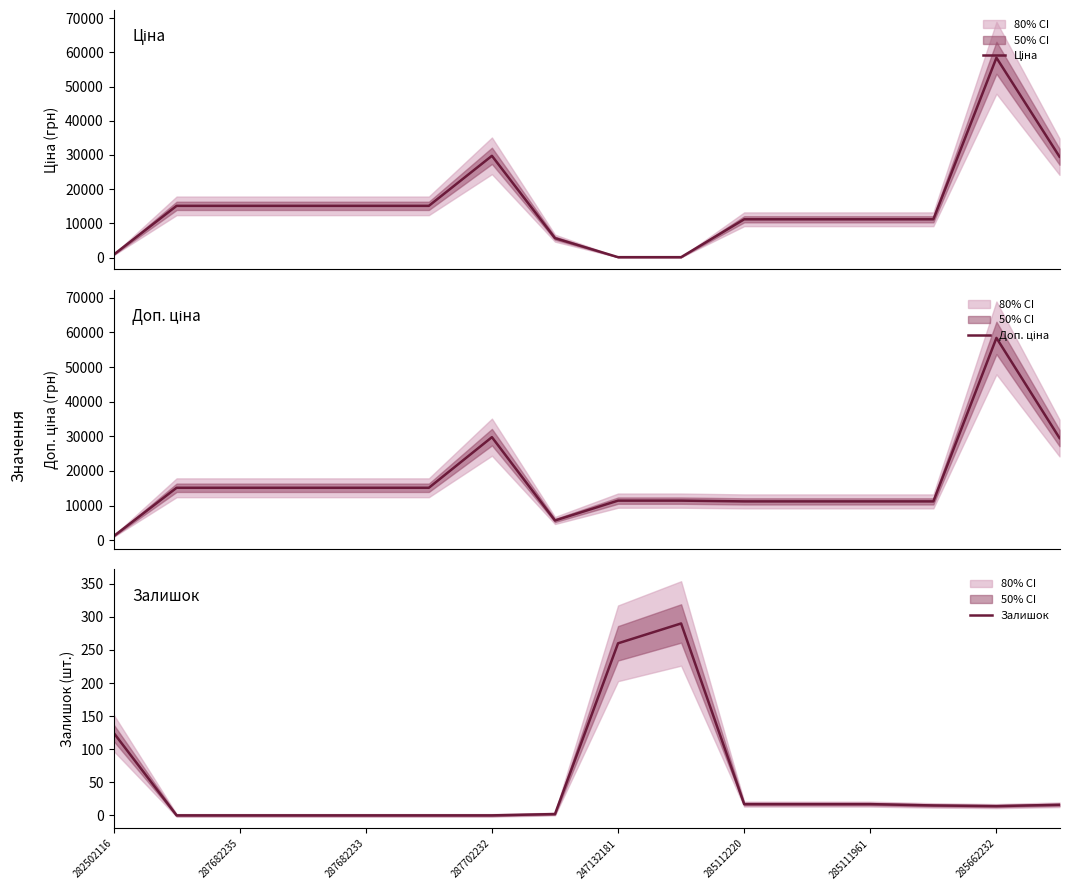

What is the difference between the maximum and second lowest values in the Доп. ціна series?

52752.7